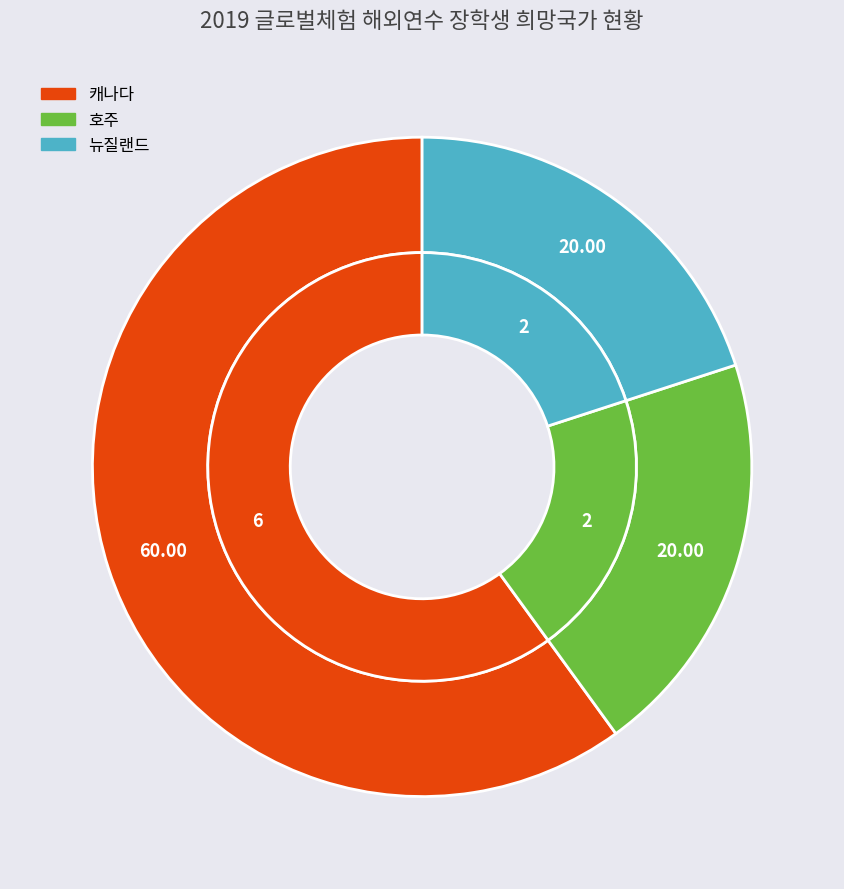

What is the total percentage of 뉴질랜드 and 캐나다?

80.0%